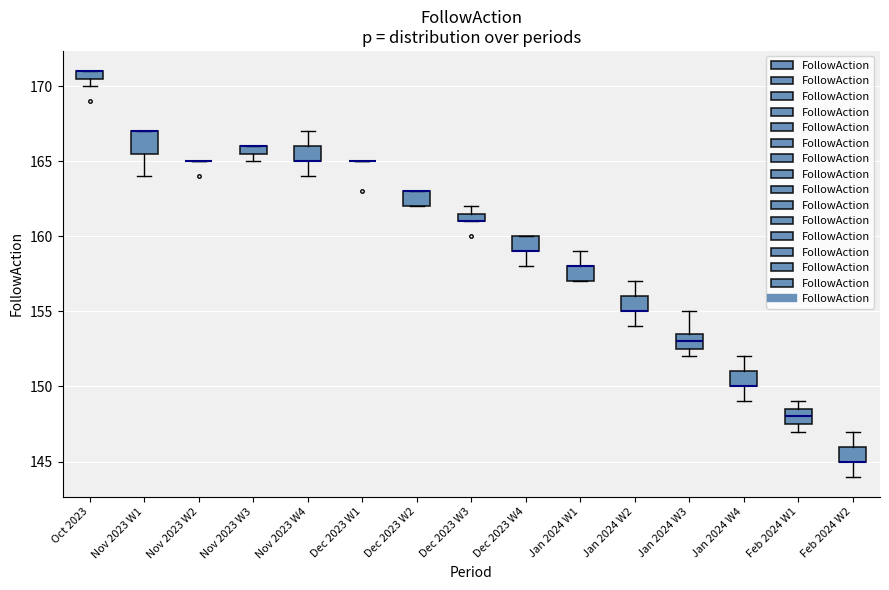

Where is the lower edge of the box for Feb 2024 W1 on the y-axis? The values are not printed on the chart, so give them approximately, as read against the axis.

147.5